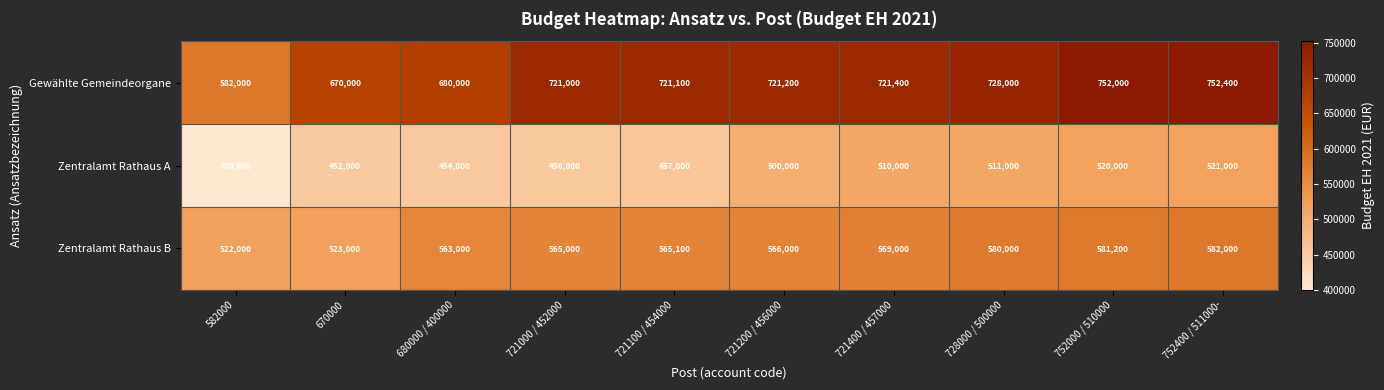

What is the smallest value displayed?

400000